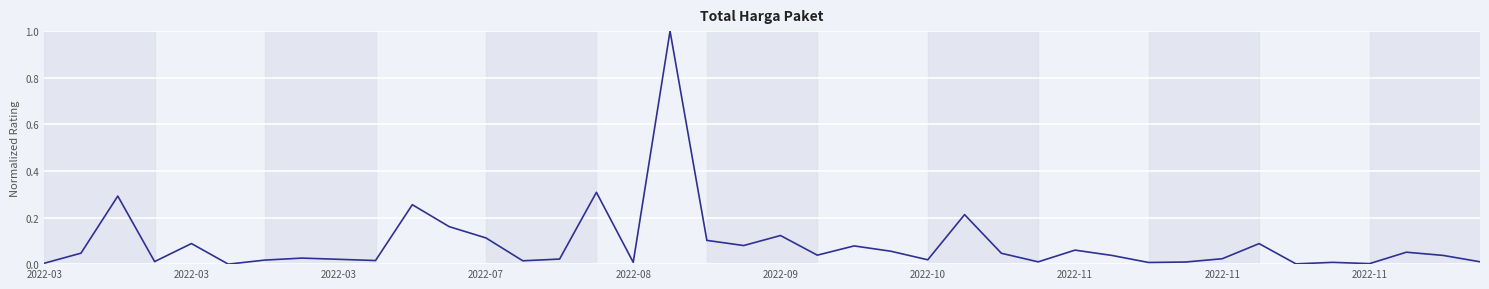

What is the difference between the maximum and minimum values?

1.0